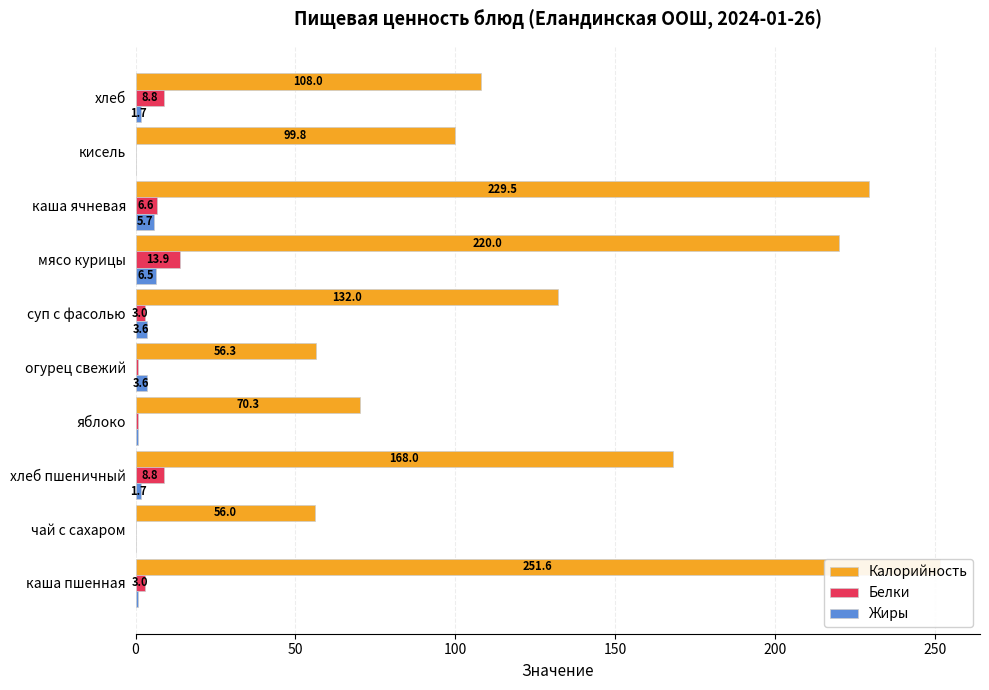

How many series are shown in this chart?

3